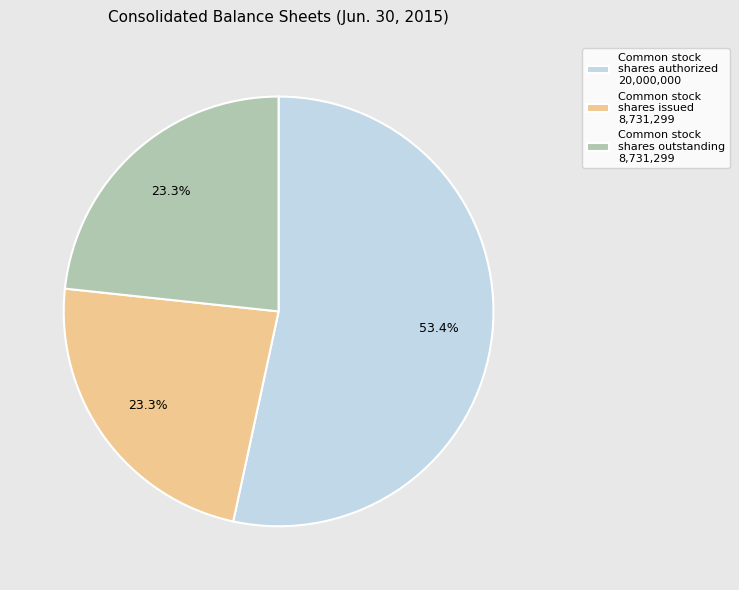

Do Common stock shares issued 8,731,299 and Common stock shares authorized 20,000,000 together represent more than half of the pie?

Yes